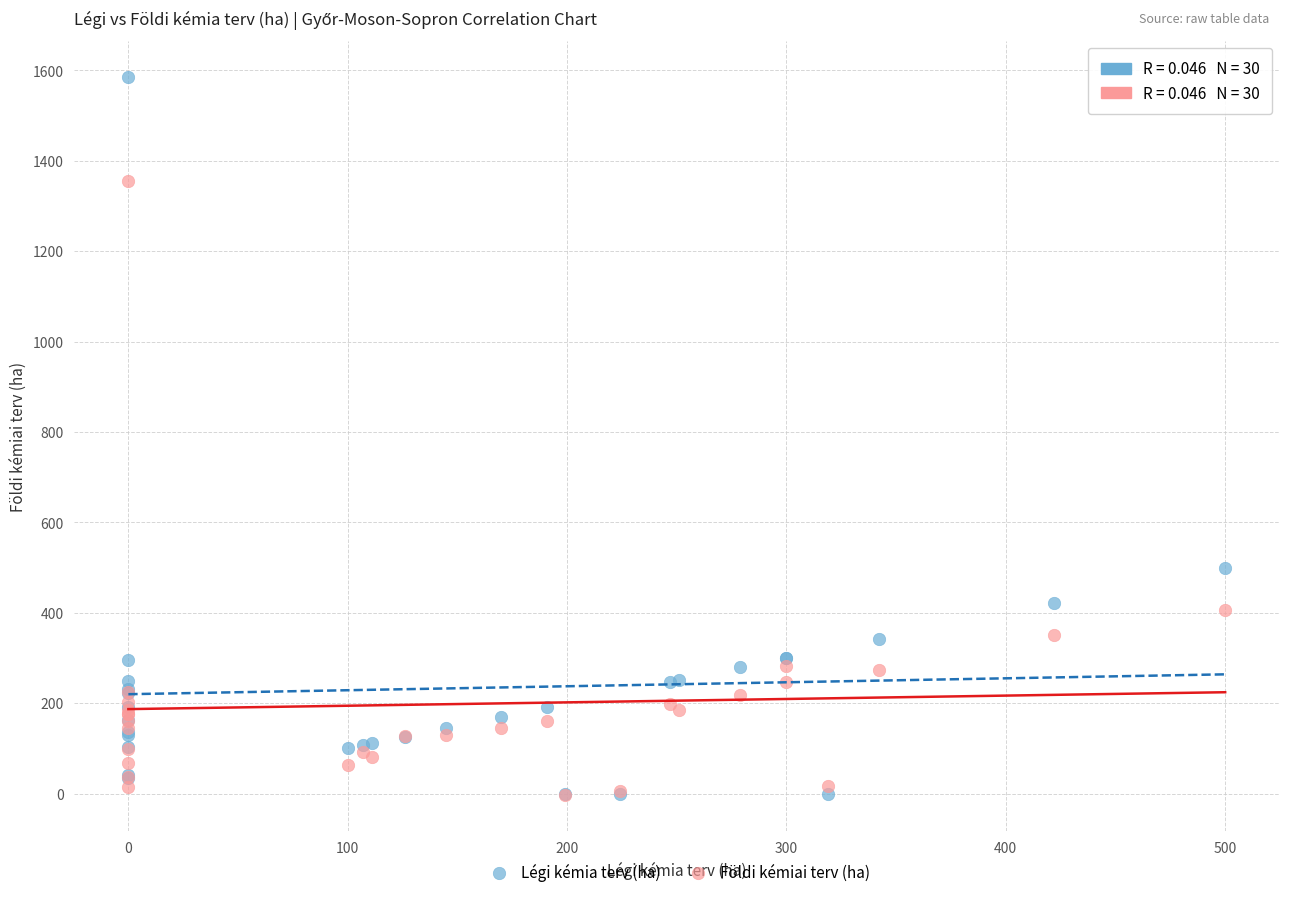

In the Légi kémia terv (ha) series, what Y value is closest to 793?

500.0